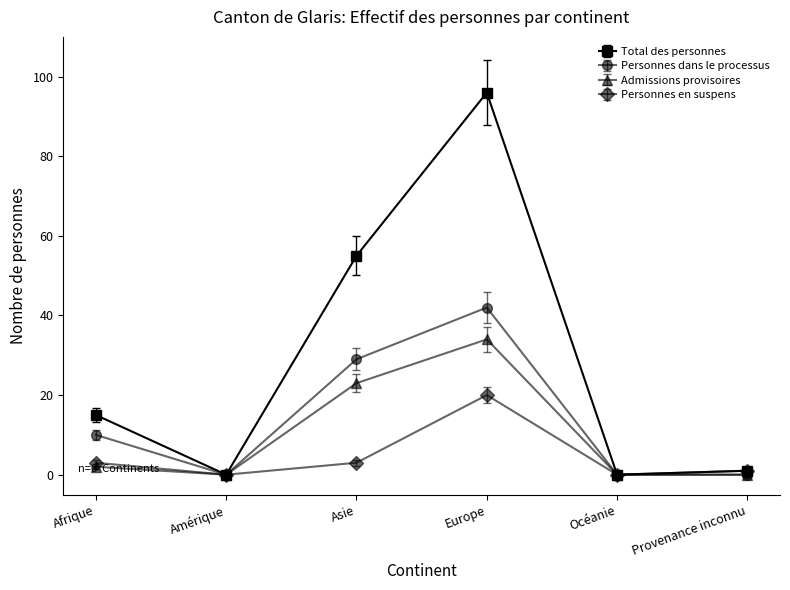

The value of Personnes dans le processus at Europe is 42. True or false?

True